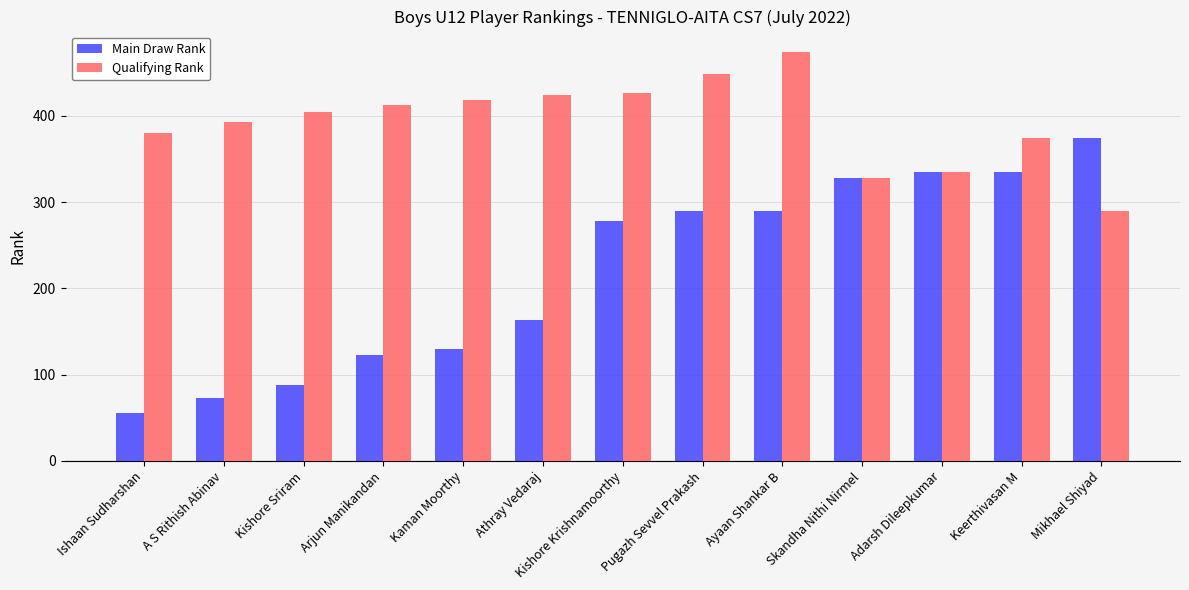

Between Athray Vedaraj and Ayaan Shankar B, which series saw the biggest shift?

Main Draw Rank